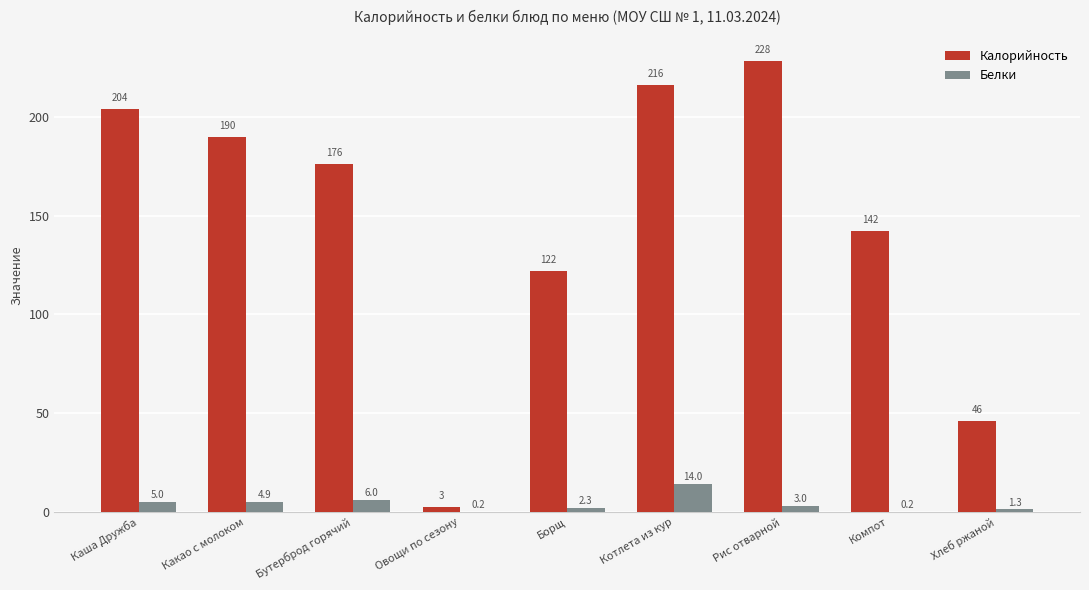

Which category has the highest value in the Калорийность series?

Рис отварной